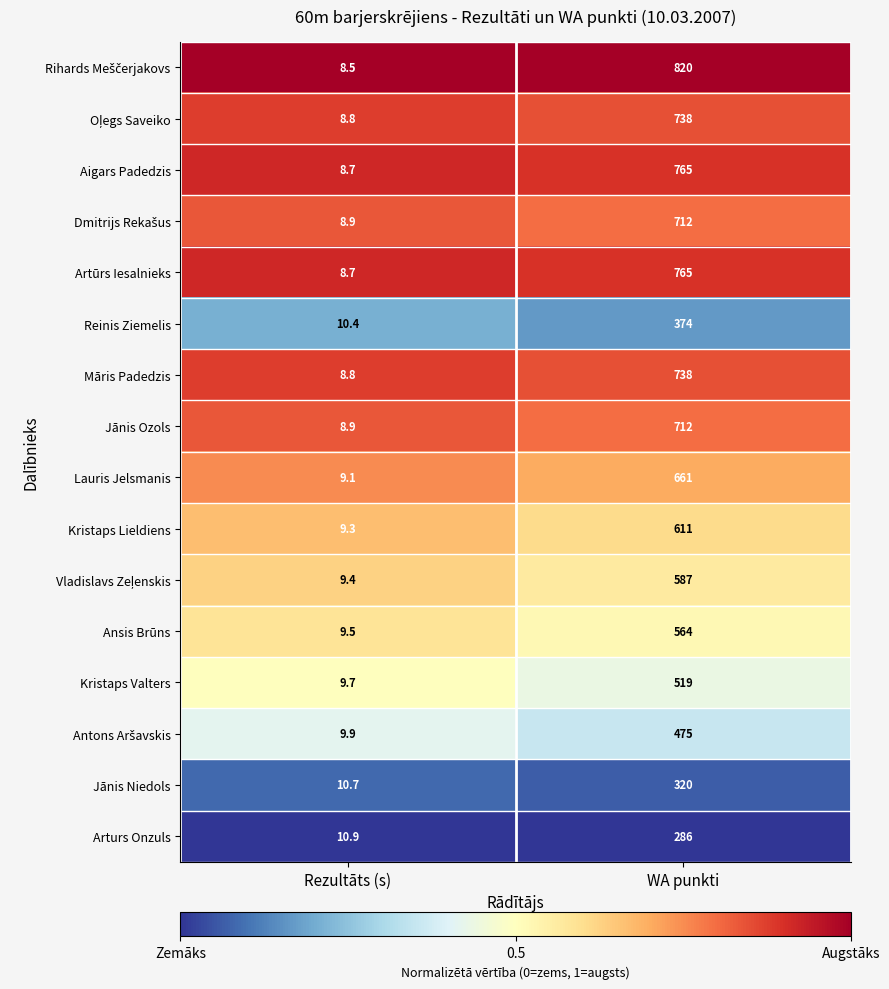

Which category has the highest value across all series?

WA punkti